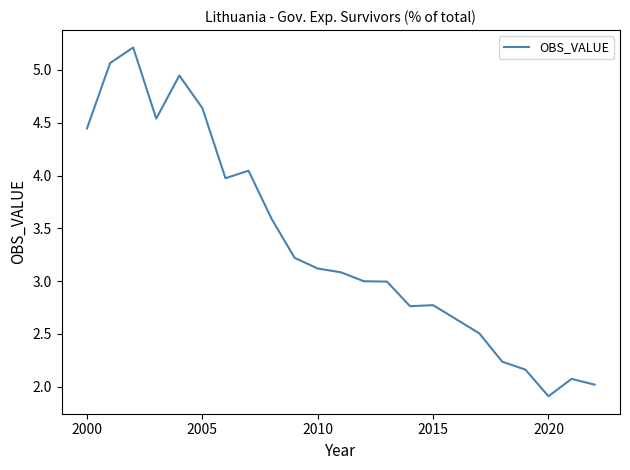

What is the difference between the maximum and minimum values?

3.3